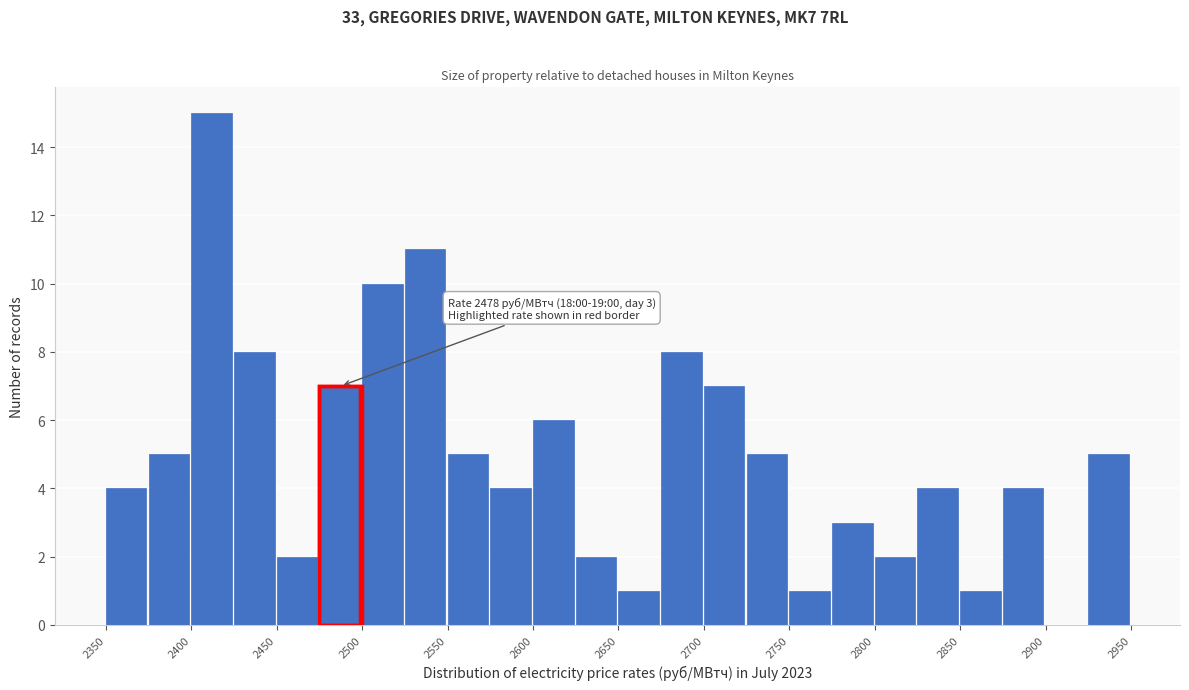

Over which range of the x-axis is the bar tallest?

2400 to 2425